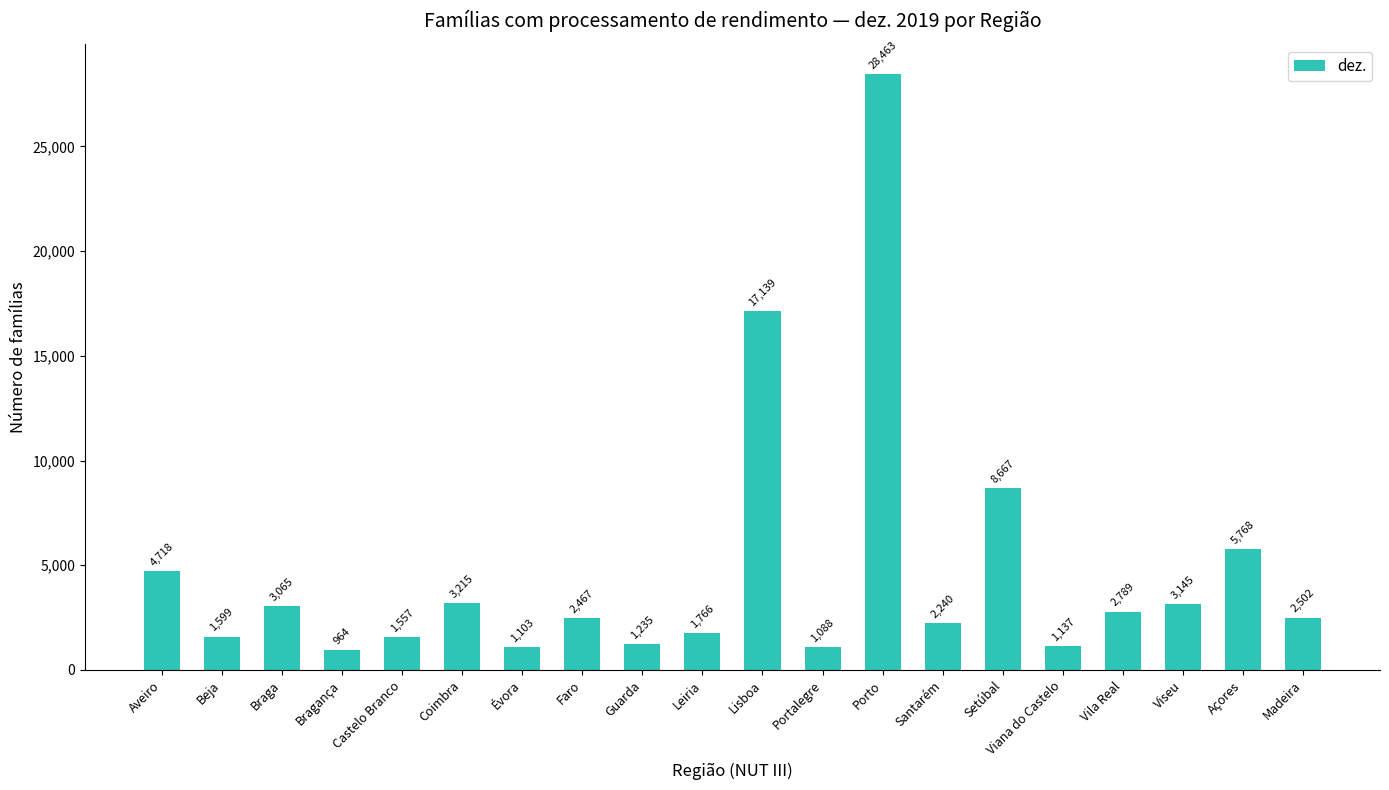

How many series are shown in this chart?

1